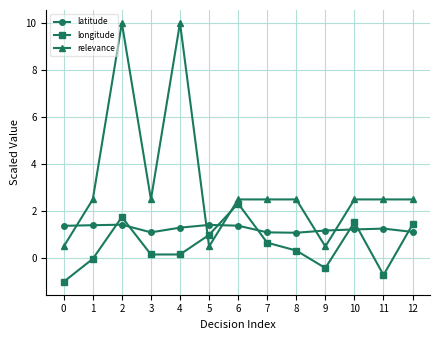

Between which two adjacent categories do latitude and longitude first intersect?

1 and 2